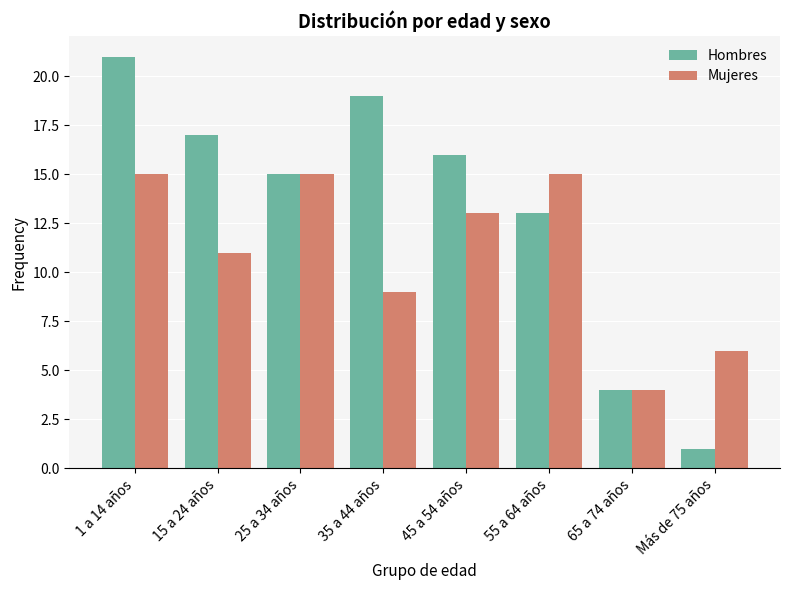

Are the bars grouped side by side (vs. stacked)?

Yes